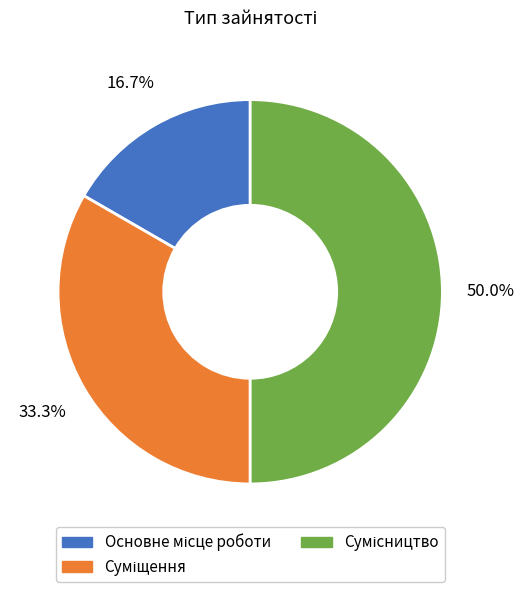

How many segments does this pie chart have?

3